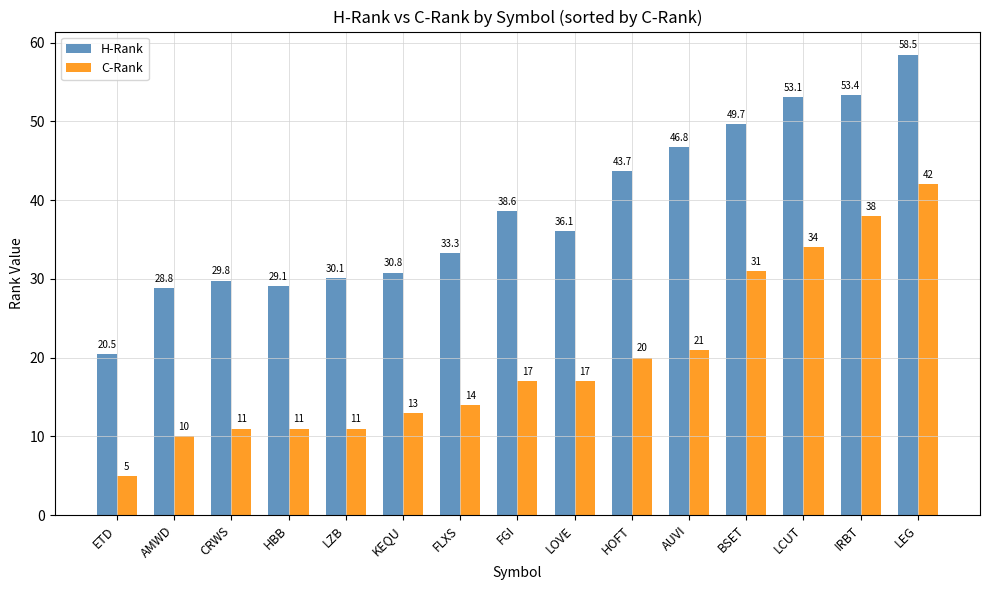

Are the bars horizontal?

No